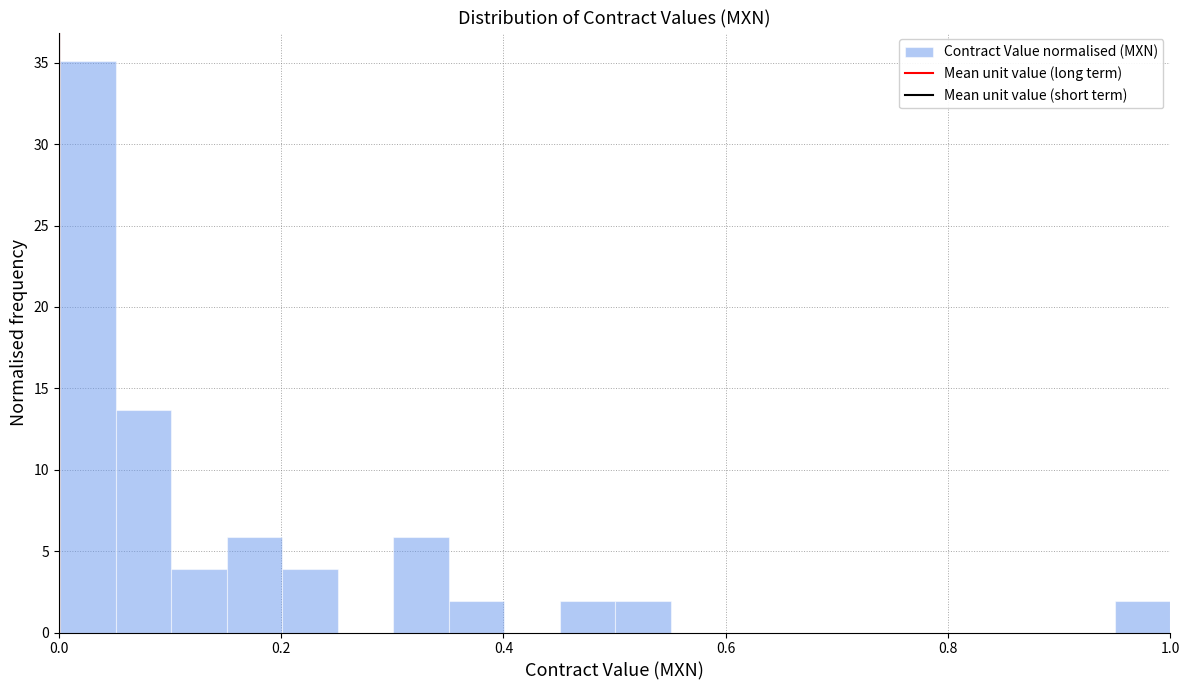

Read against the x-axis, roughly where is the centre of the tallest bar?

0.02